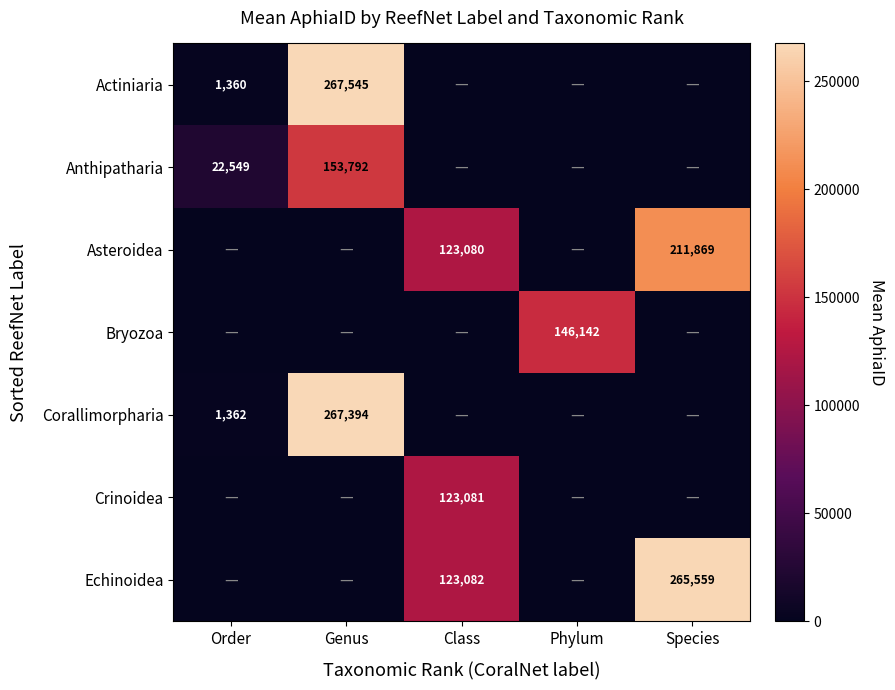

The value of Bryozoa at Phylum is 91954. True or false?

False